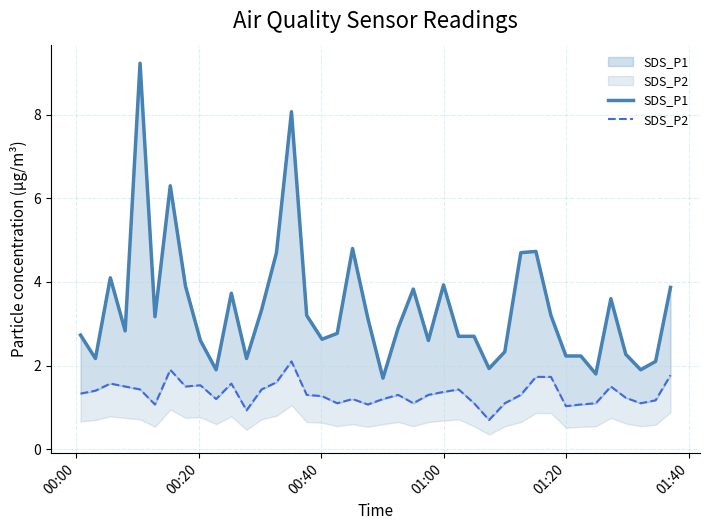

How many categories are shown in the chart?

40